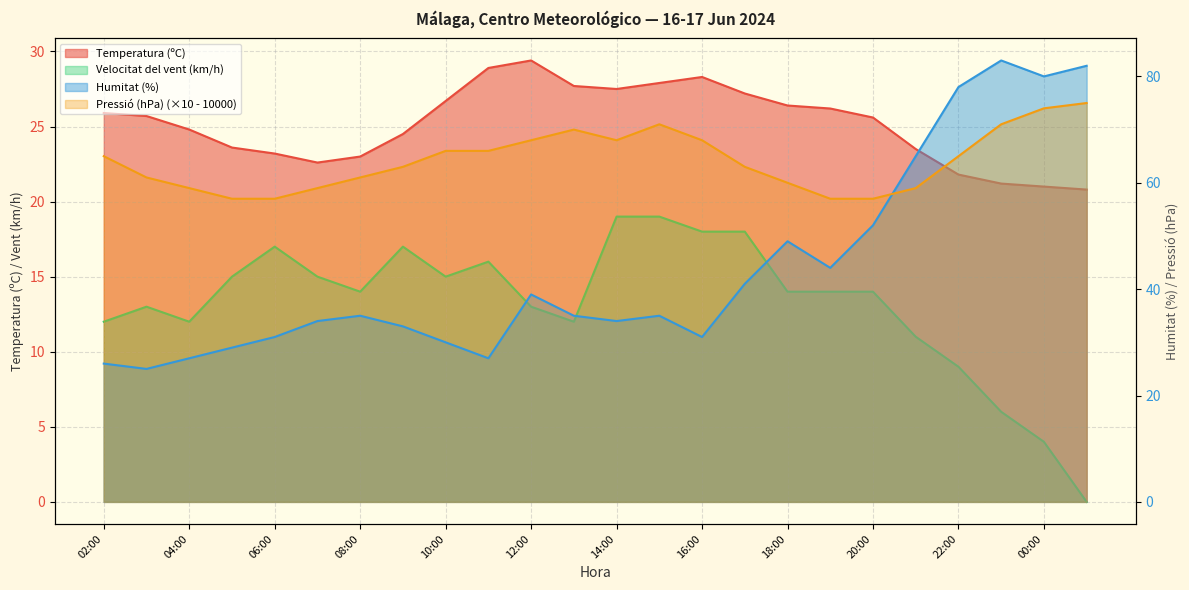

Reading right to left, extract all data points from this chart.

Temperatura (ºC): 01:00=20.8	00:00=21.0	23:00=21.2	22:00=21.8	21:00=23.5	20:00=25.6	19:00=26.2	18:00=26.4	17:00=27.2	16:00=28.3	15:00=27.9	14:00=27.5	13:00=27.7	12:00=29.4	11:00=28.9	10:00=26.7	09:00=24.5	08:00=23.0	07:00=22.6	06:00=23.2	05:00=23.6	04:00=24.8	03:00=25.7	02:00=25.9
Humitat (%): 01:00=82.0	00:00=80.0	23:00=83.0	22:00=78.0	21:00=65.0	20:00=52.0	19:00=44.0	18:00=49.0	17:00=41.0	16:00=31.0	15:00=35.0	14:00=34.0	13:00=35.0	12:00=39.0	11:00=27.0	10:00=30.0	09:00=33.0	08:00=35.0	07:00=34.0	06:00=31.0	05:00=29.0	04:00=27.0	03:00=25.0	02:00=26.0
Velocitat del vent (km/h): 01:00=0.0	00:00=4.0	23:00=6.0	22:00=9.0	21:00=11.0	20:00=14.0	19:00=14.0	18:00=14.0	17:00=18.0	16:00=18.0	15:00=19.0	14:00=19.0	13:00=12.0	12:00=13.0	11:00=16.0	10:00=15.0	09:00=17.0	08:00=14.0	07:00=15.0	06:00=17.0	05:00=15.0	04:00=12.0	03:00=13.0	02:00=12.0
Pressió (hPa): 01:00=75.0	00:00=74.0	23:00=71.0	22:00=65.0	21:00=59.0	20:00=57.0	19:00=57.0	18:00=60.0	17:00=63.0	16:00=68.0	15:00=71.0	14:00=68.0	13:00=70.0	12:00=68.0	11:00=66.0	10:00=66.0	09:00=63.0	08:00=61.0	07:00=59.0	06:00=57.0	05:00=57.0	04:00=59.0	03:00=61.0	02:00=65.0